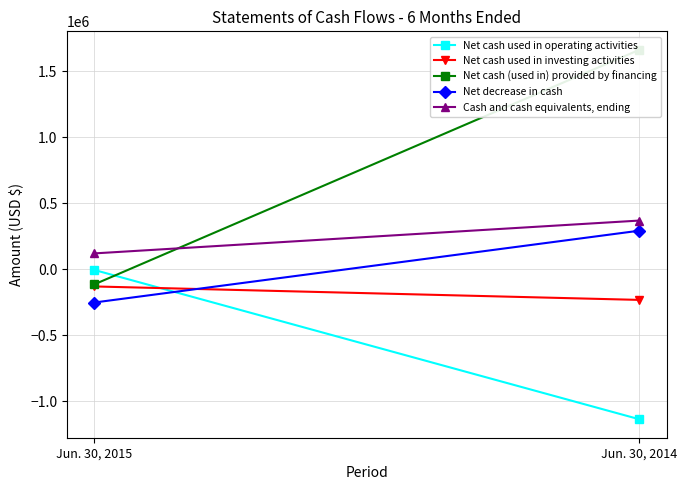

Count the Net decrease in cash values in the range -253028 to 291417.

2